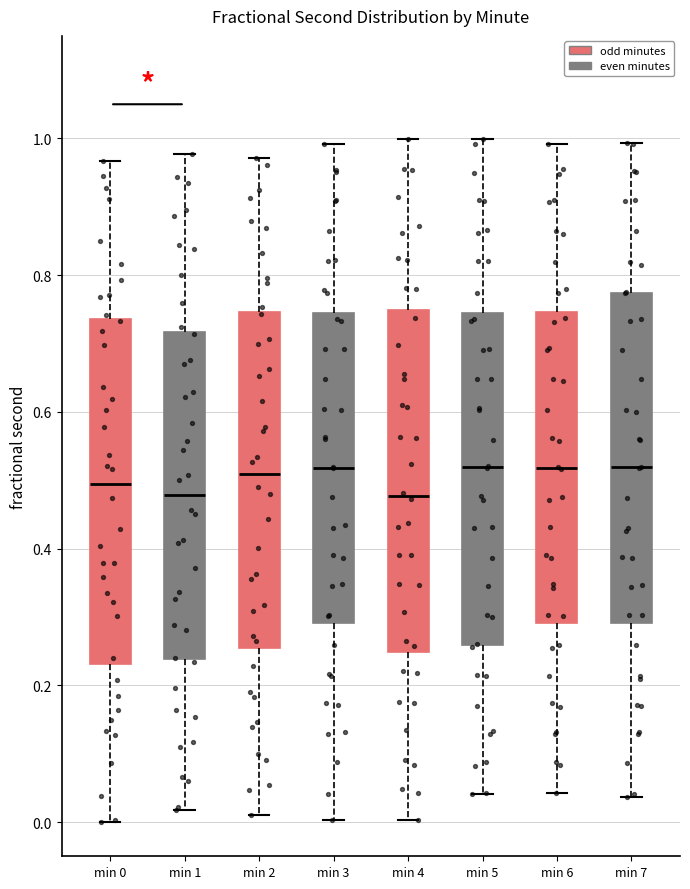

Reading left to right, transcribe this box plot: for each box, give where its median line is, the range the box spans, and where its two whiskers end, as read against the y-axis. The values are not printed on the chart, so give them approximately, as read against the axis.

min 0: median 0.50, box 0.24 to 0.74, whiskers 0.00 to 0.96
min 1: median 0.48, box 0.24 to 0.72, whiskers 0.02 to 0.98
min 2: median 0.50, box 0.26 to 0.74, whiskers 0.00 to 0.98
min 3: median 0.52, box 0.30 to 0.74, whiskers 0.00 to 1.00
min 4: median 0.48, box 0.24 to 0.74, whiskers 0.00 to 1.00
min 5: median 0.52, box 0.26 to 0.74, whiskers 0.04 to 1.00
min 6: median 0.52, box 0.30 to 0.74, whiskers 0.04 to 1.00
min 7: median 0.52, box 0.30 to 0.78, whiskers 0.04 to 1.00